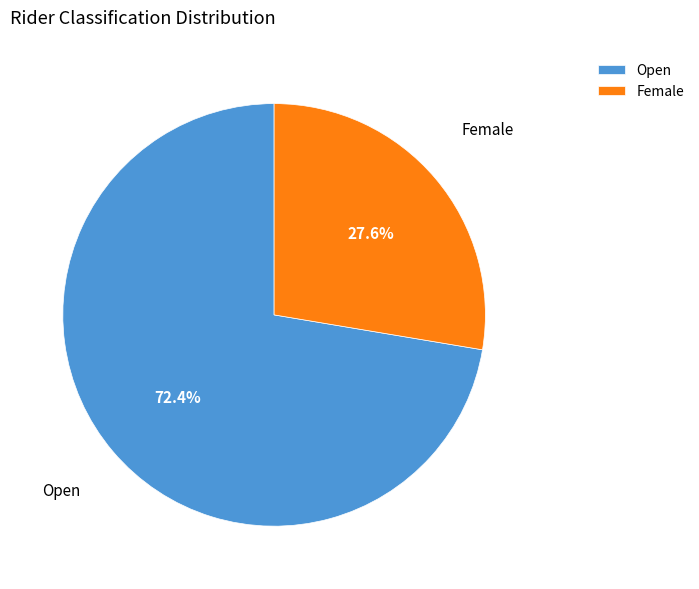

Which category has the biggest portion of the pie?

Open